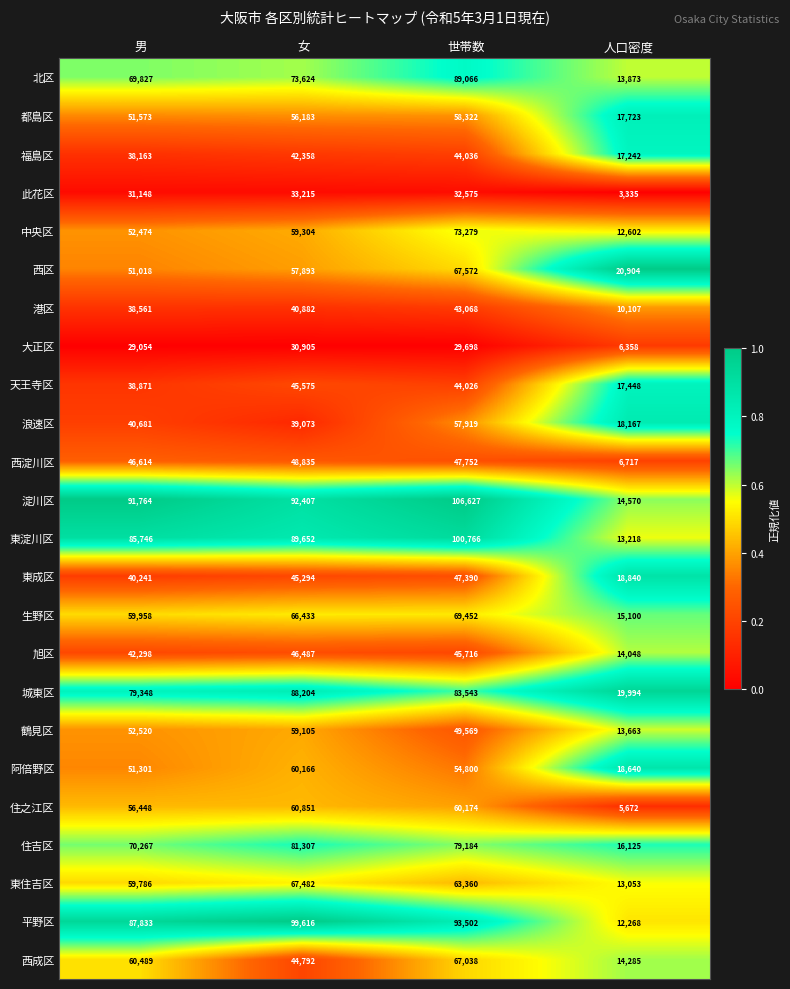

What is the sum of the 生野区 values at 男 and 人口密度?

75058